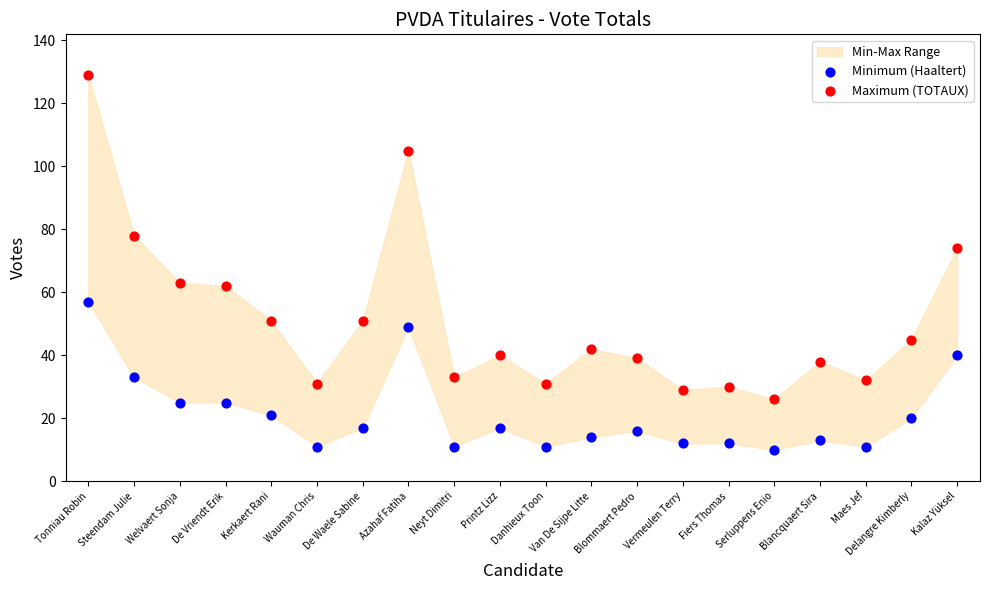

Which series has the largest Y range (max minus min)?

Maximum (TOTAUX)